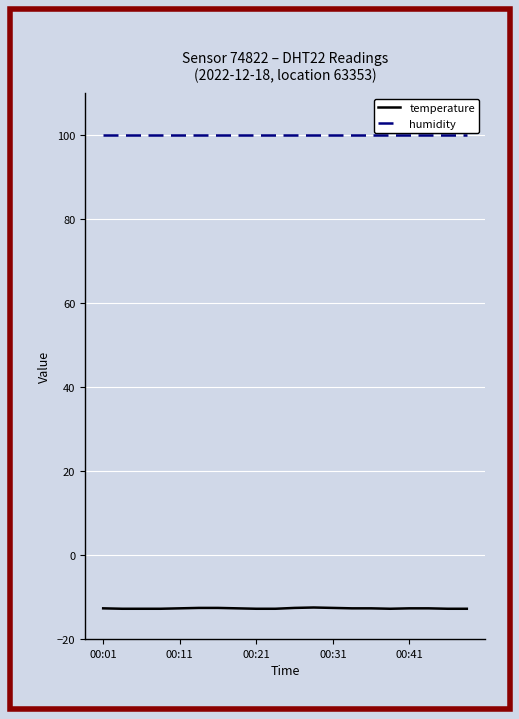

List the series in order of their peak value, highest first.

humidity, temperature